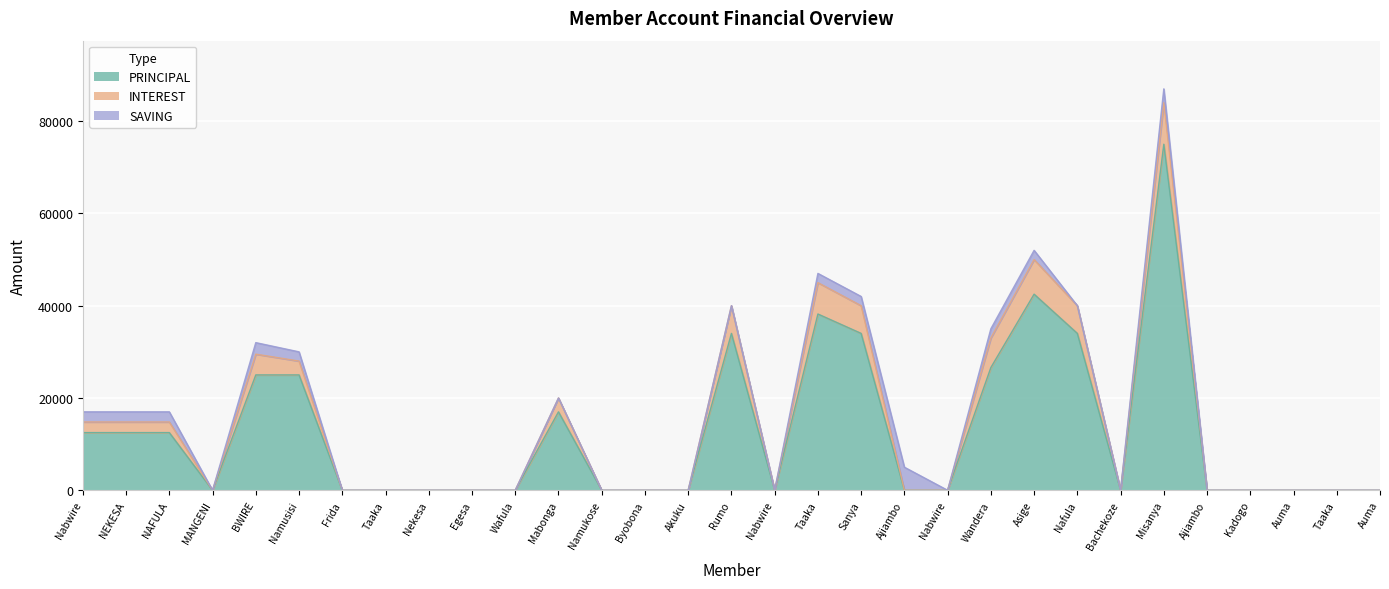

Which series has the largest total across all categories?

PRINCIPAL